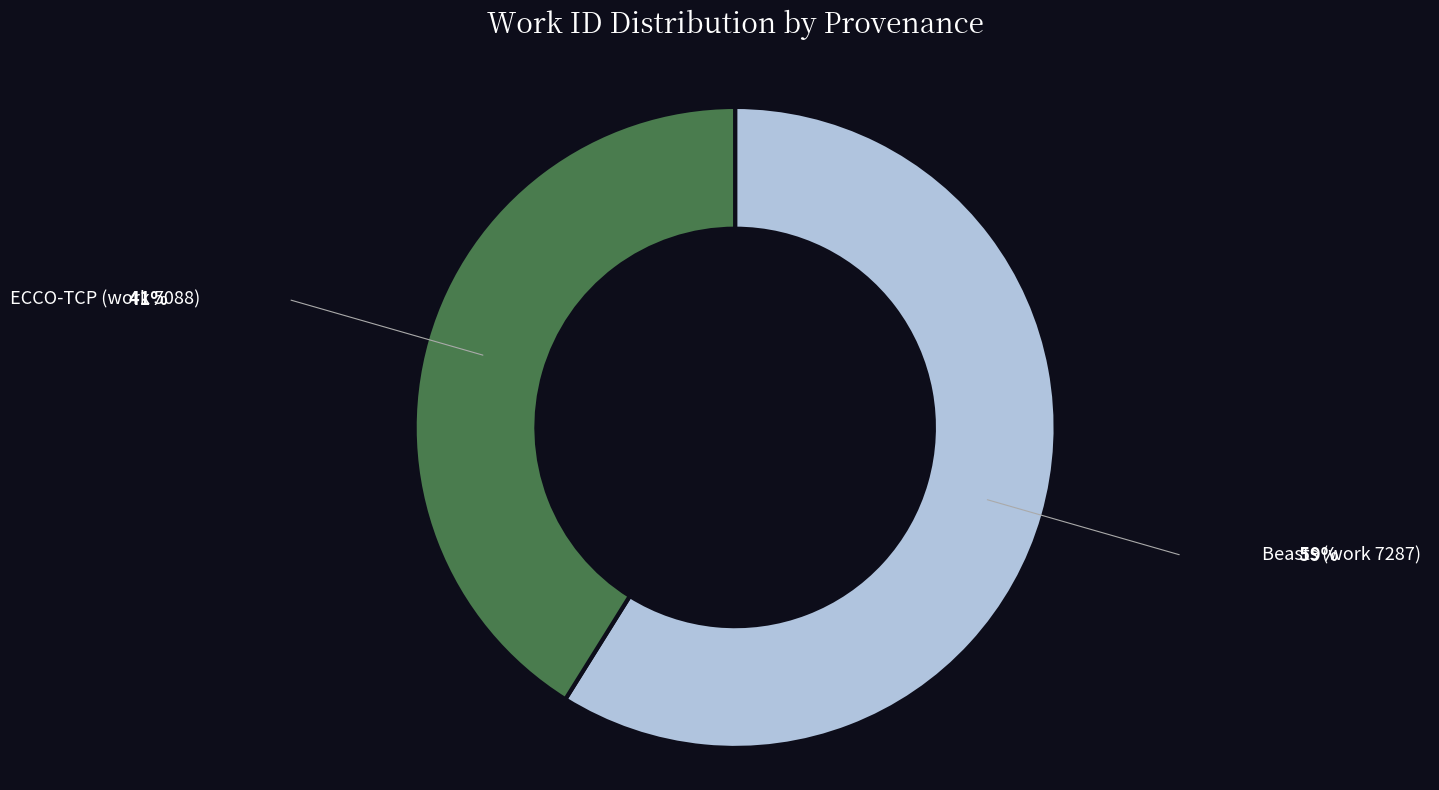

Is there any slice that represents more than half of the pie?

Yes